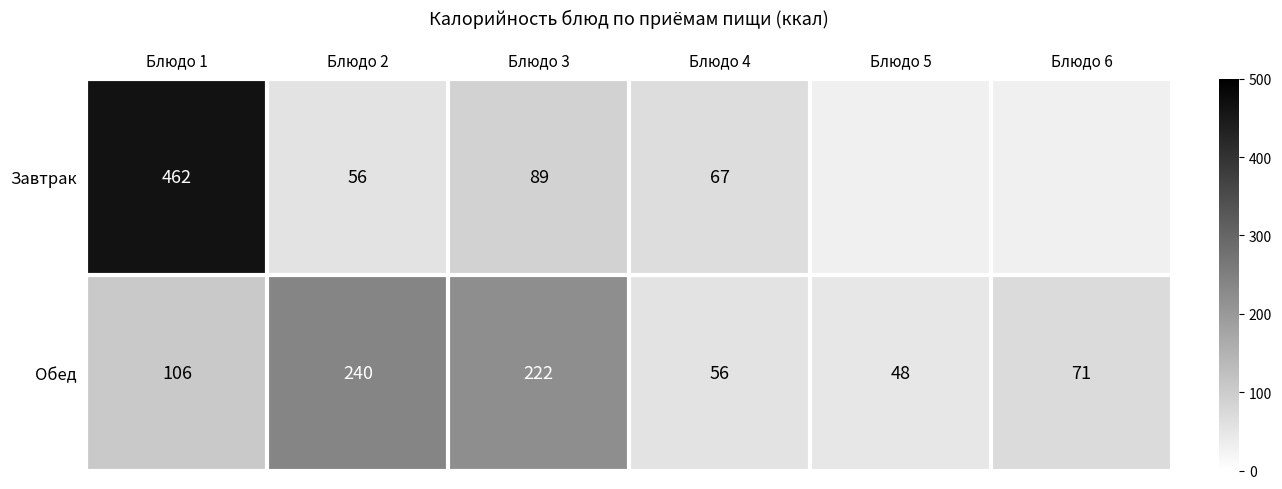

What is the sum of all Обед values?

743